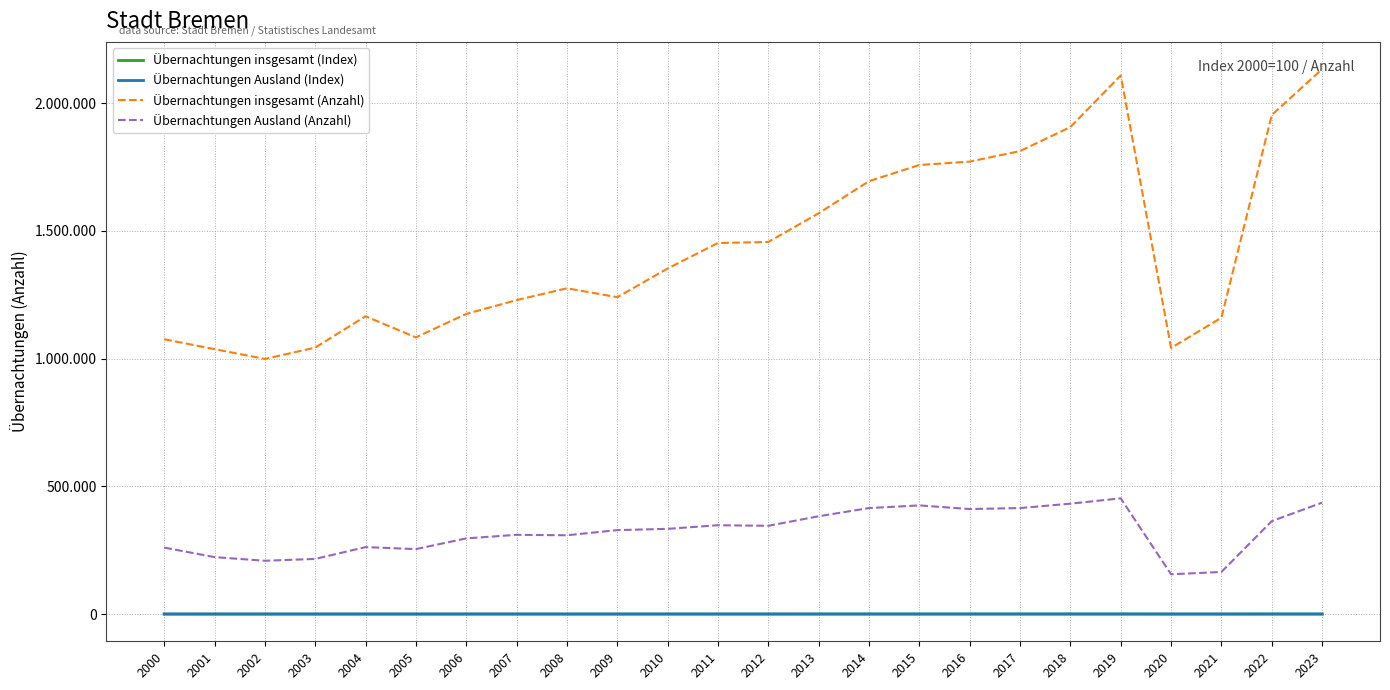

What is the value of the Übernachtungen Ausland (Anzahl) point at the 12th from the left?

347725.0